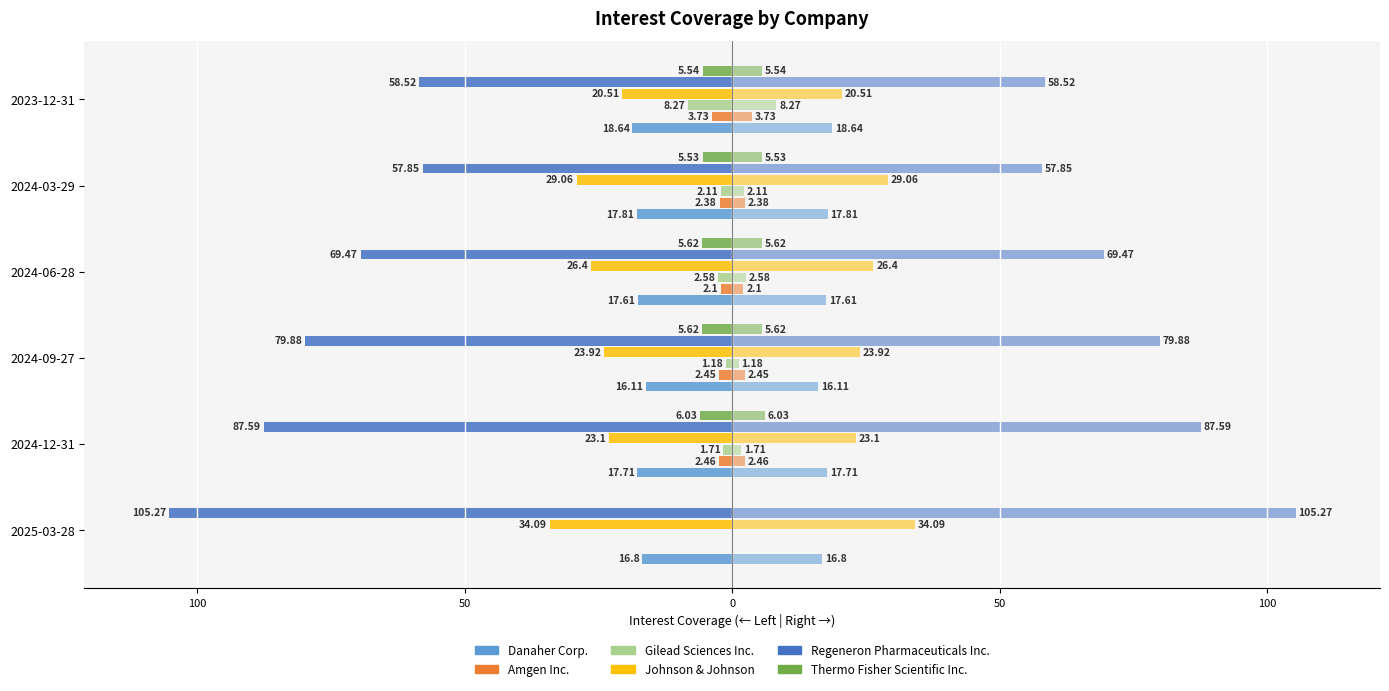

What is the average value of the Johnson & Johnson series?

-26.2